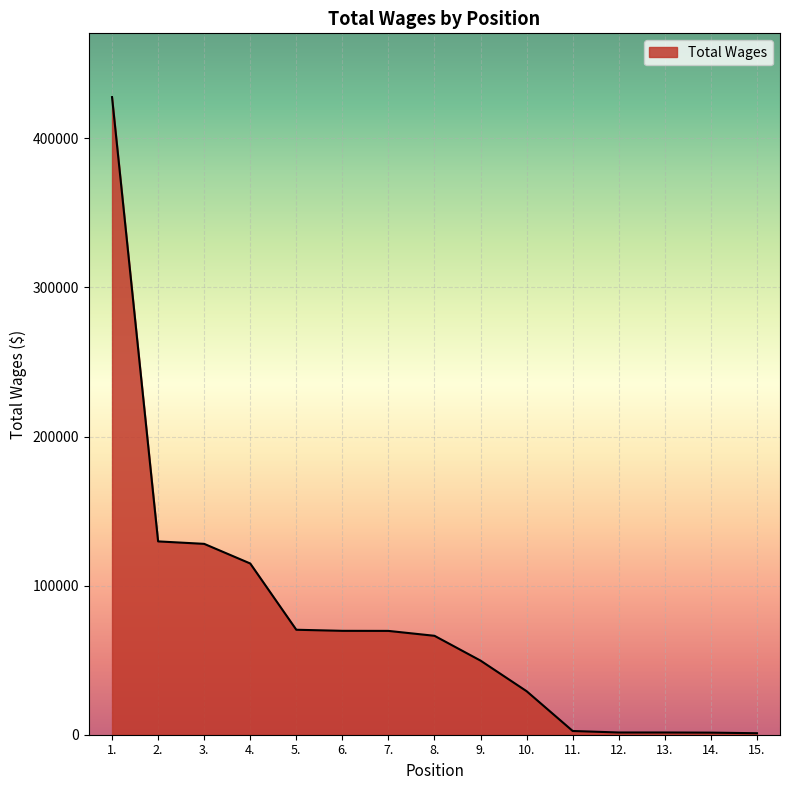

The value at 6. is 106420. True or false?

False